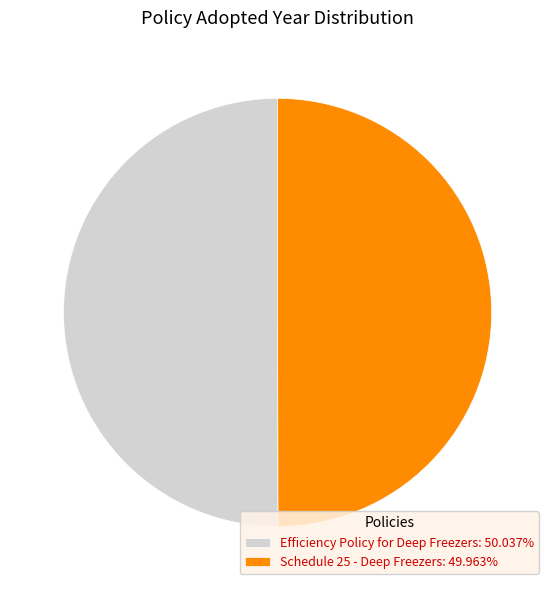

Approximately how many times larger is the value at Schedule 25 - Deep Freezers compared to Efficiency Policy for Deep Freezers?

1.0